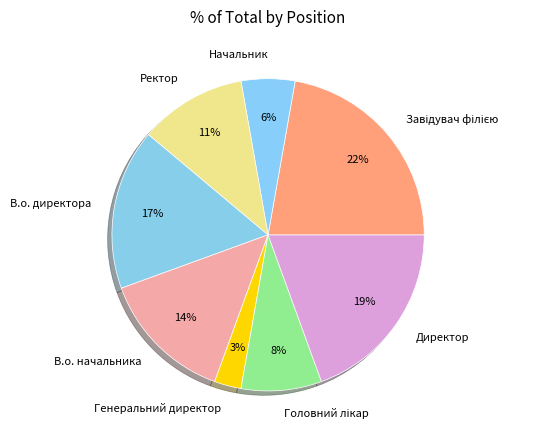

Does any single category account for the majority?

No